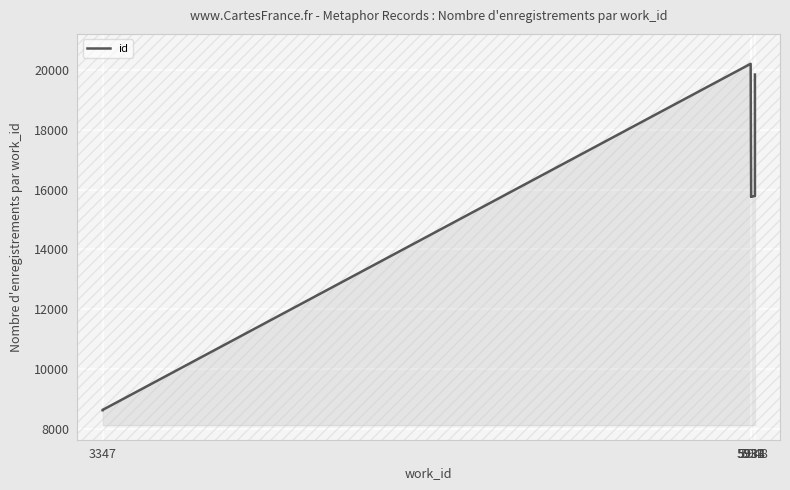

The chart shows a value of 24555 at 5948. True or false?

False